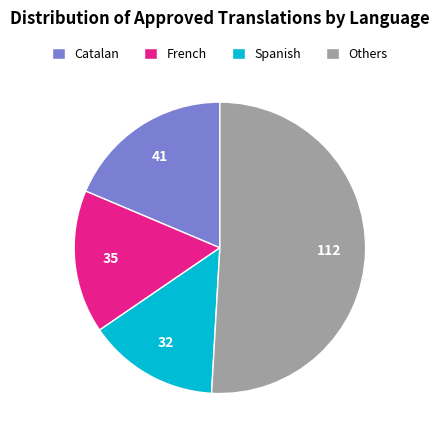

Combined, do Others and Catalan account for over 50%?

Yes